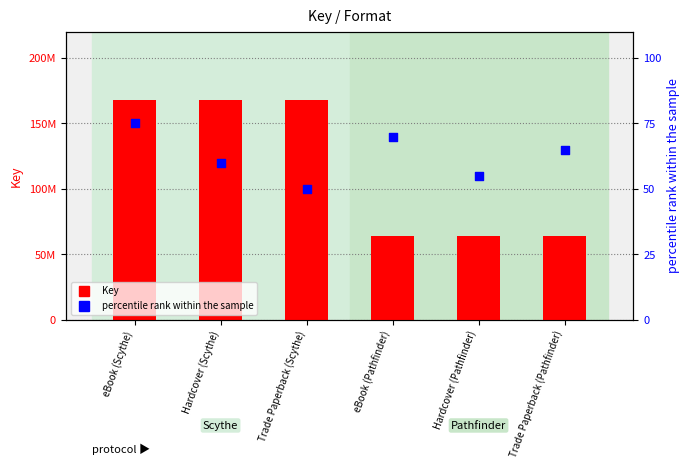

Which series has the largest Y range (max minus min)?

Key